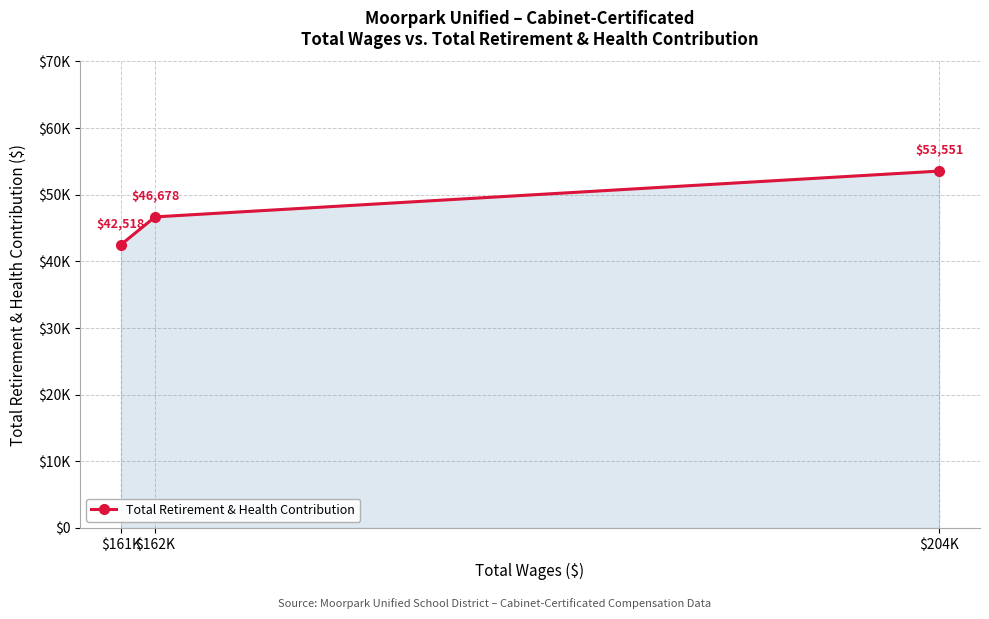

Approximately how many times larger is the value at $162K compared to $161K?

1.1